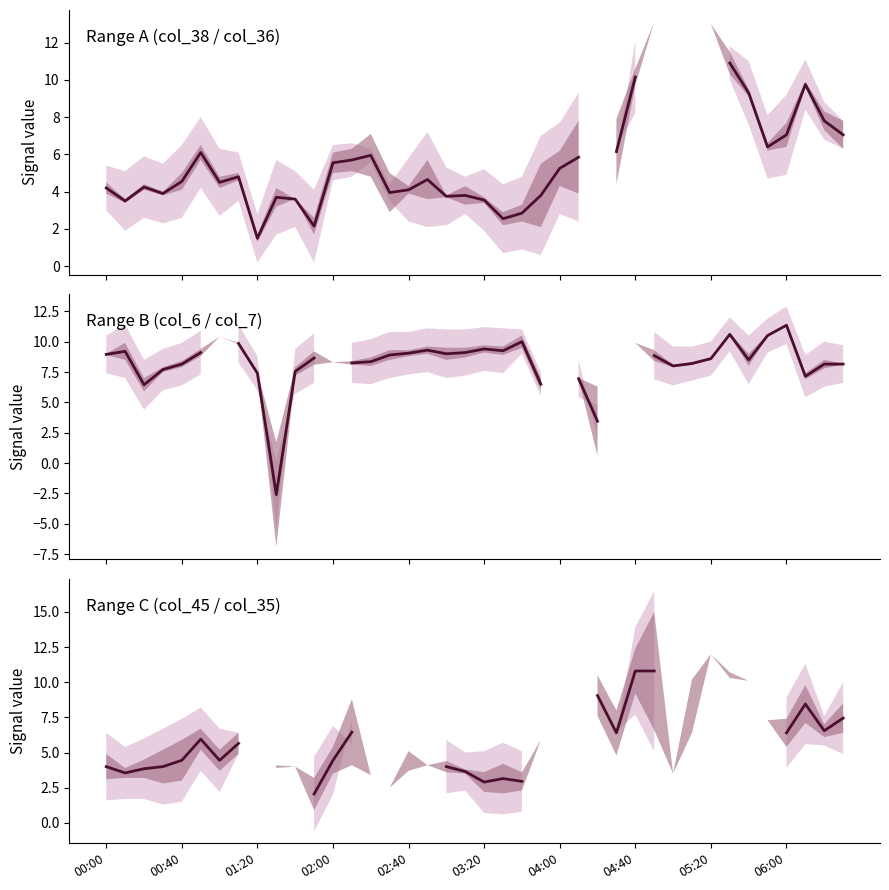

How many data points does each series have?

40